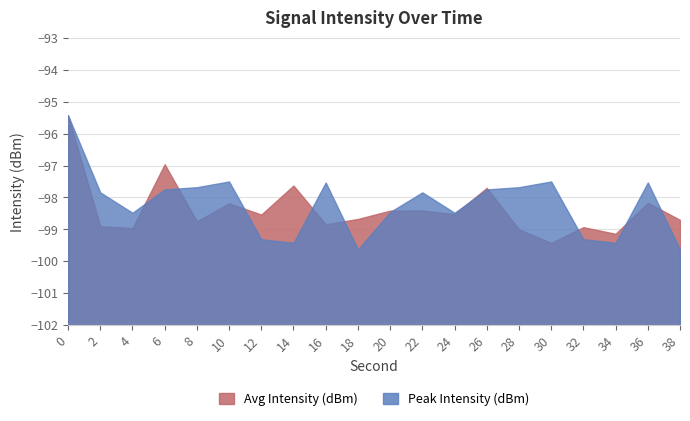

Which series has the largest range (max minus min)?

Peak Intensity (dBm)